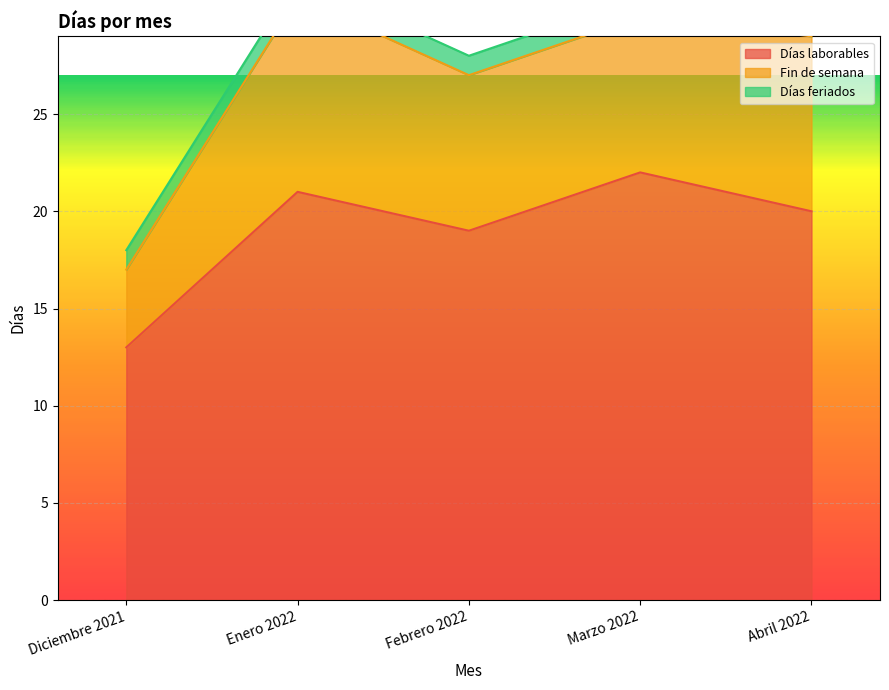

Count the number of data series in this chart.

3